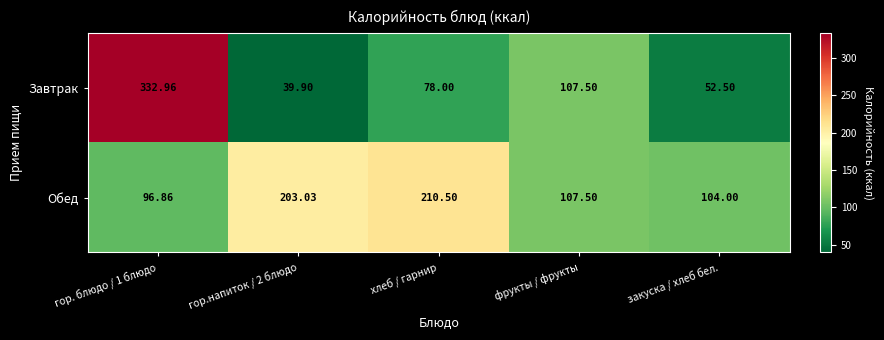

List the series in order of their peak value, highest first.

Завтрак, Обед